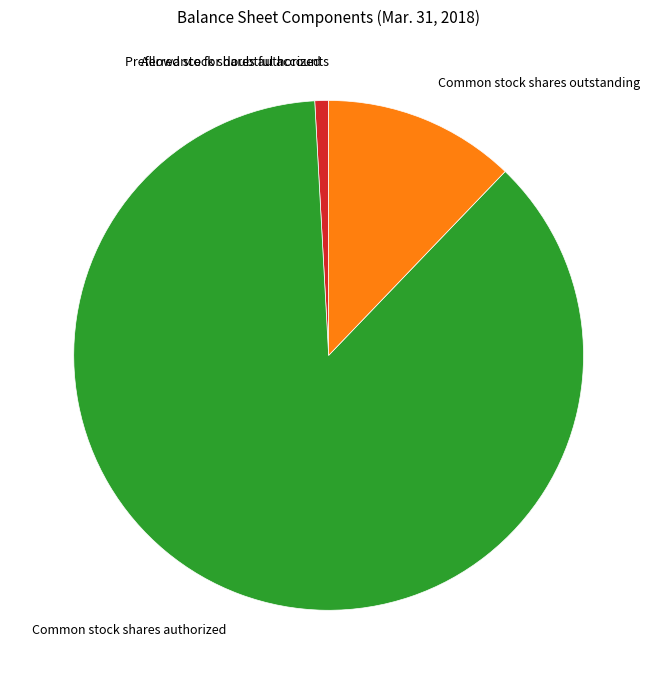

Is Preferred stock shares authorized the majority of the pie?

No